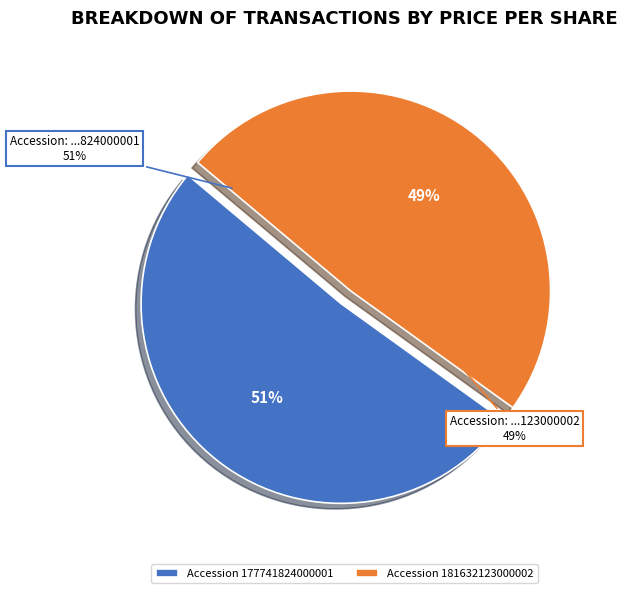

What is the smallest slice in the pie chart?

181632123000002